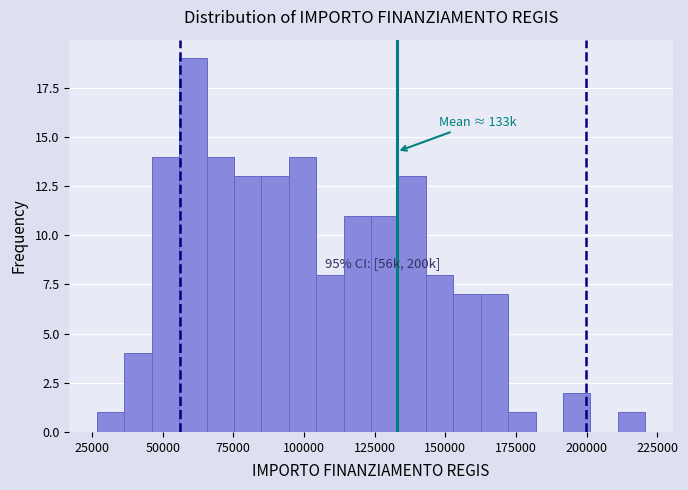

Around what value on the x-axis is the tallest bar? Give the approximate position of its centre, as read against the axis.

60000